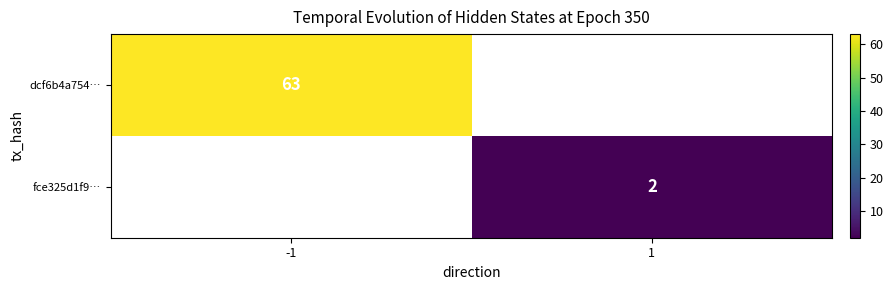

The dcf6b4a754… series shows 14 at -1. True or false?

False